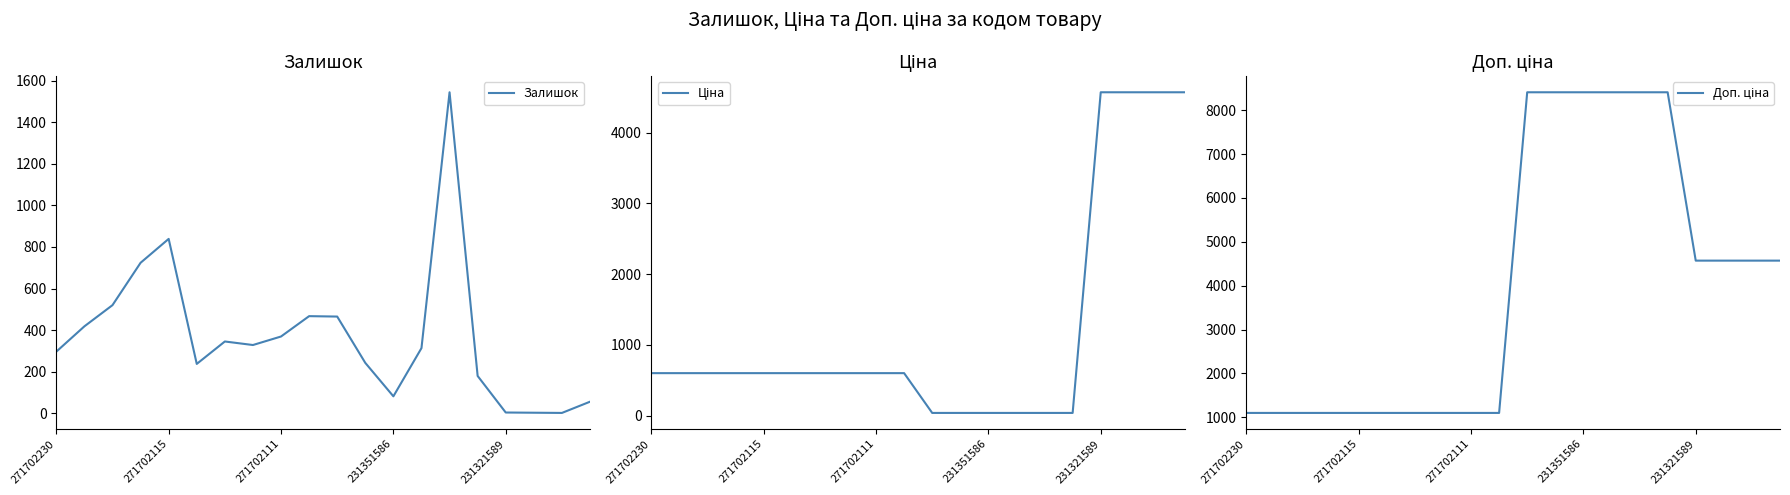

What is the total value across all series at 19?

9197.4